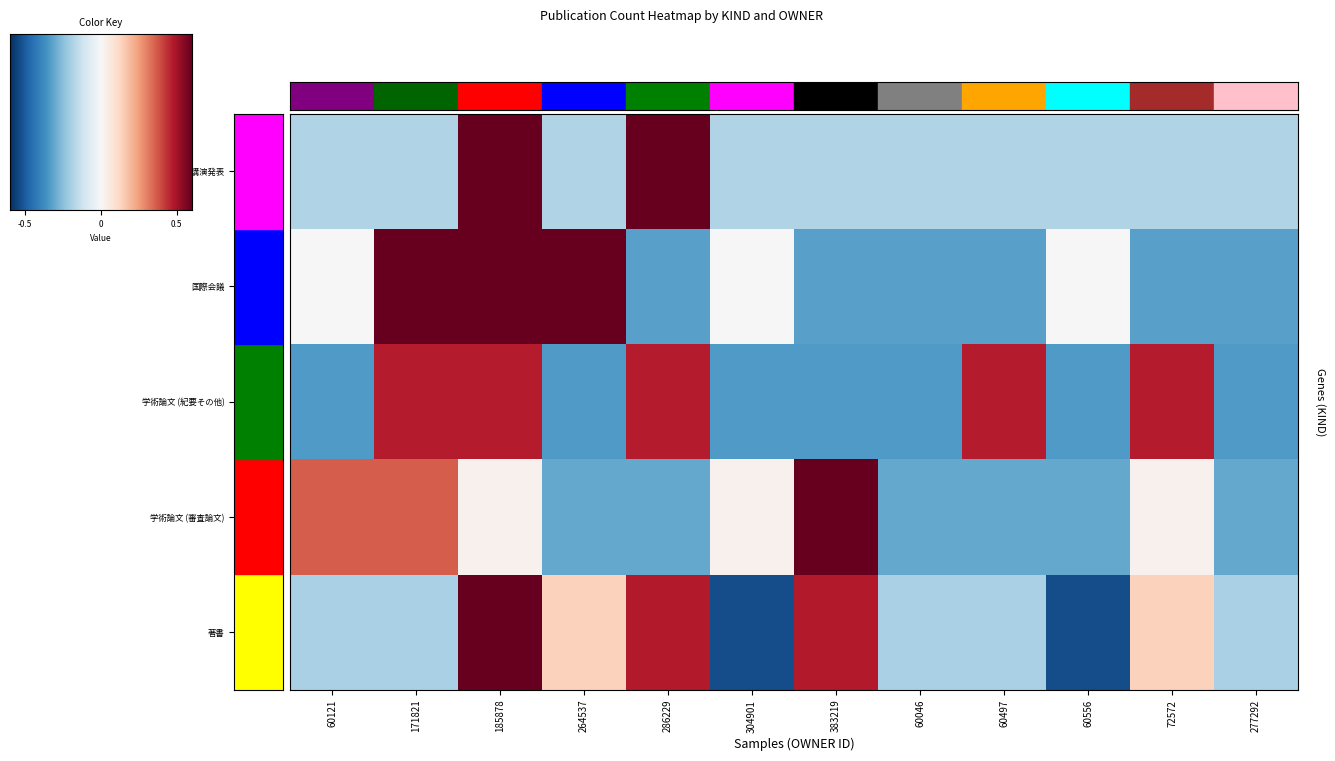

At how many categories does at least one series exceed 0?

9